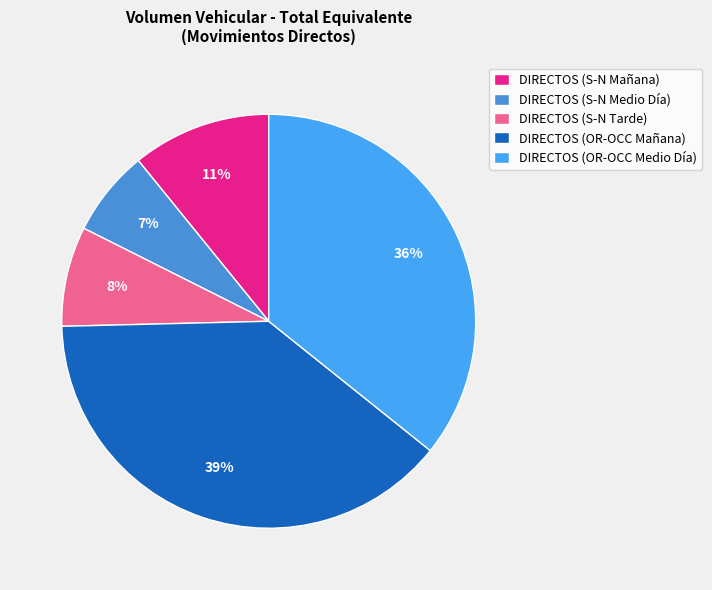

Combined, what portion of the pie is DIRECTOS (OR-OCC Medio Día) and DIRECTOS (S-N Tarde)?

43.5%